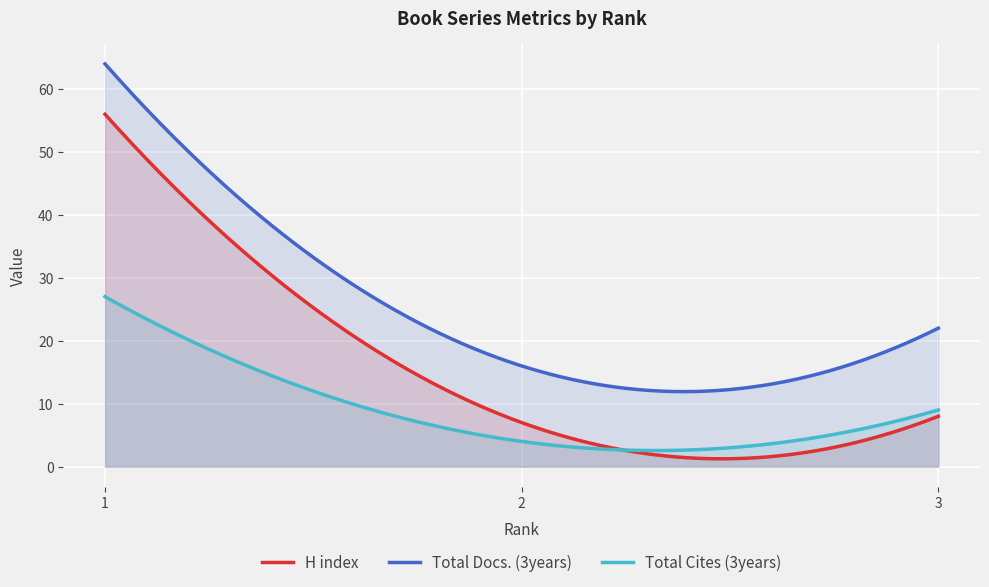

Reading left to right, what are all the values shown in this chart?

H index: 56	7	8
Total Docs. (3years): 64	16	22
Total Cites (3years): 27	4	9